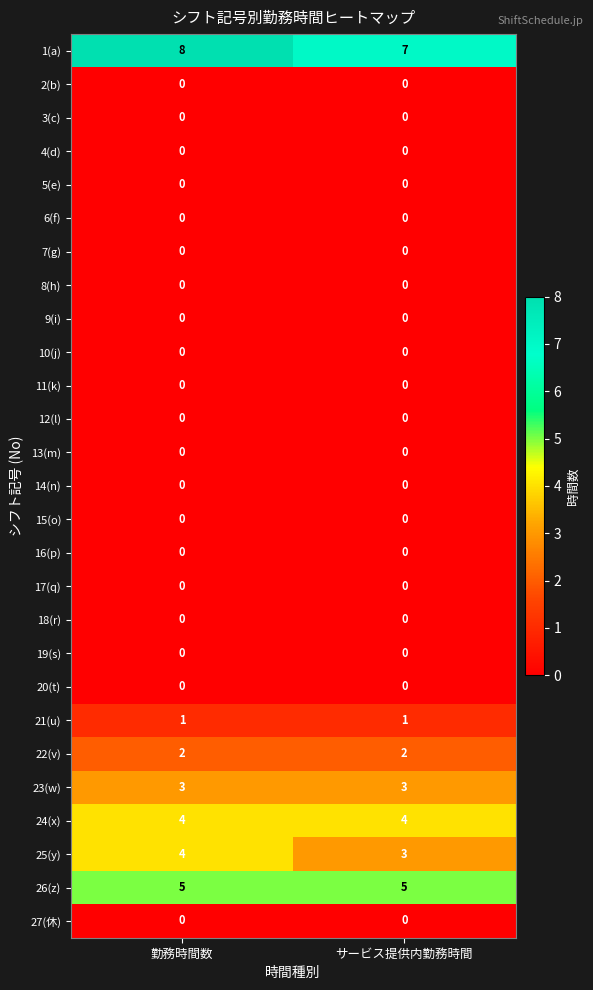

Count the number of categories in the chart.

2